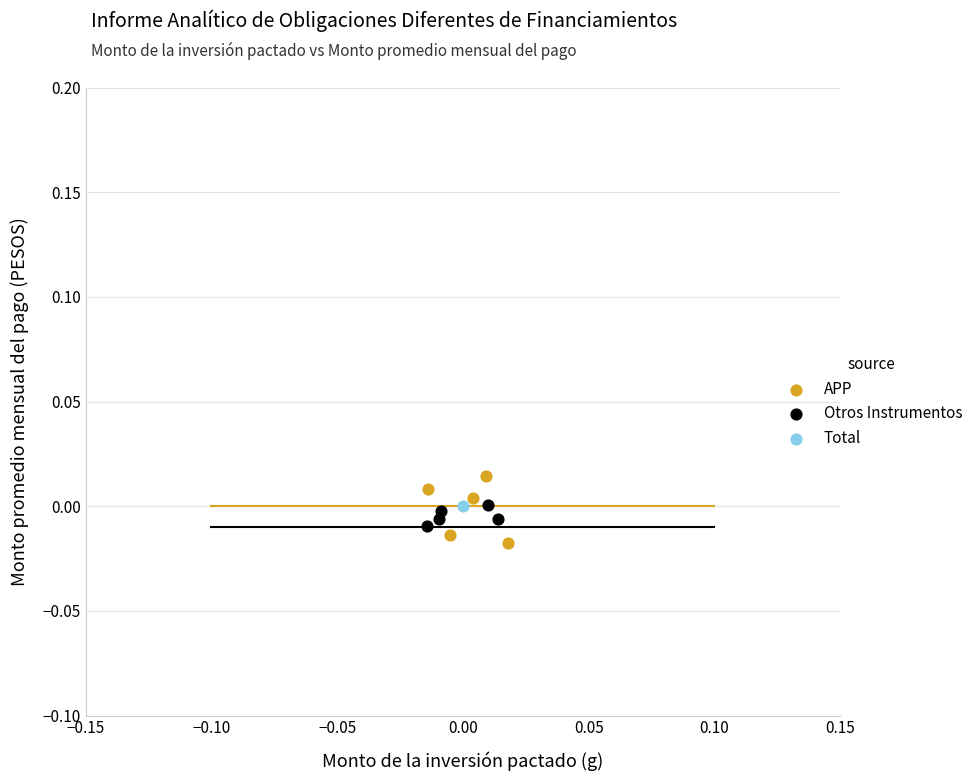

Which series reaches the minimum Y coordinate?

APP